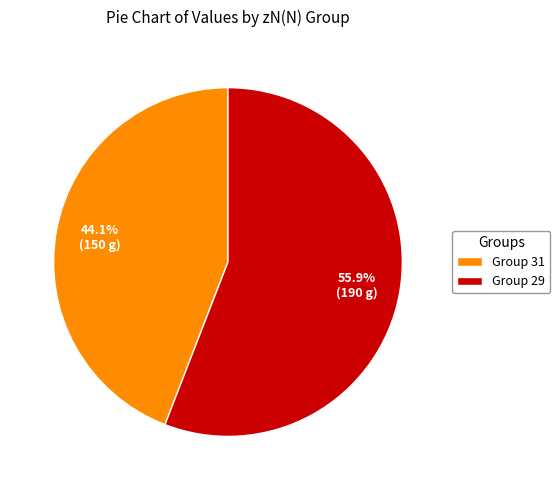

What percentage do Group 31 and Group 29 together represent?

100.0%